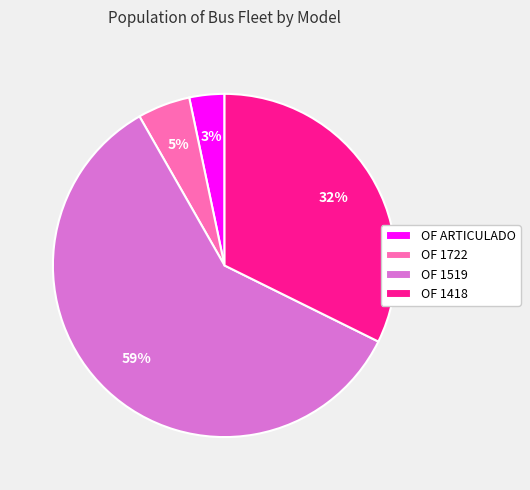

Combined, do OF 1418 and OF 1519 account for over 50%?

Yes